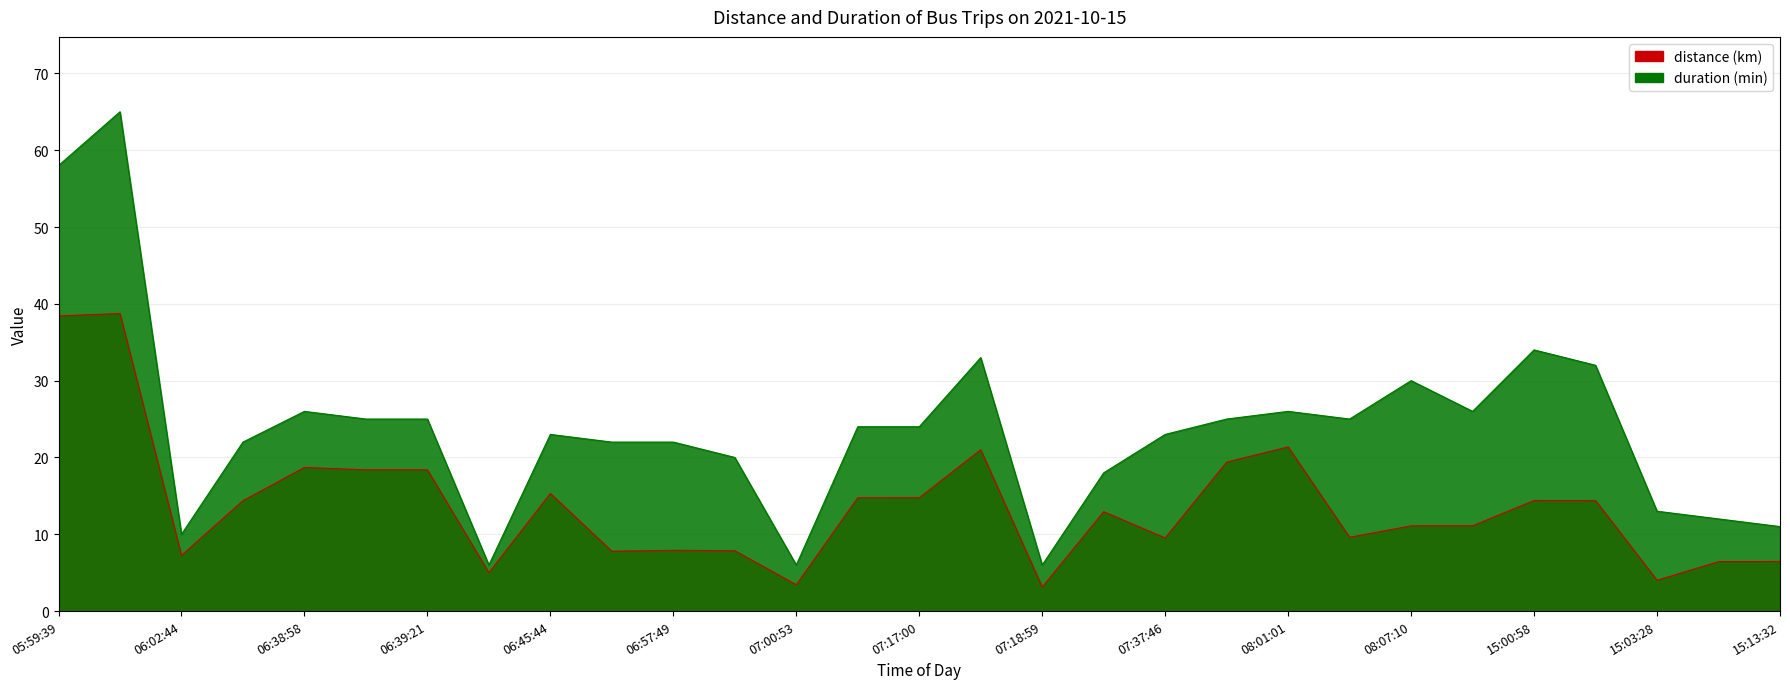

Between 06:57:37 and 15:13:32, which series saw the biggest shift?

duration